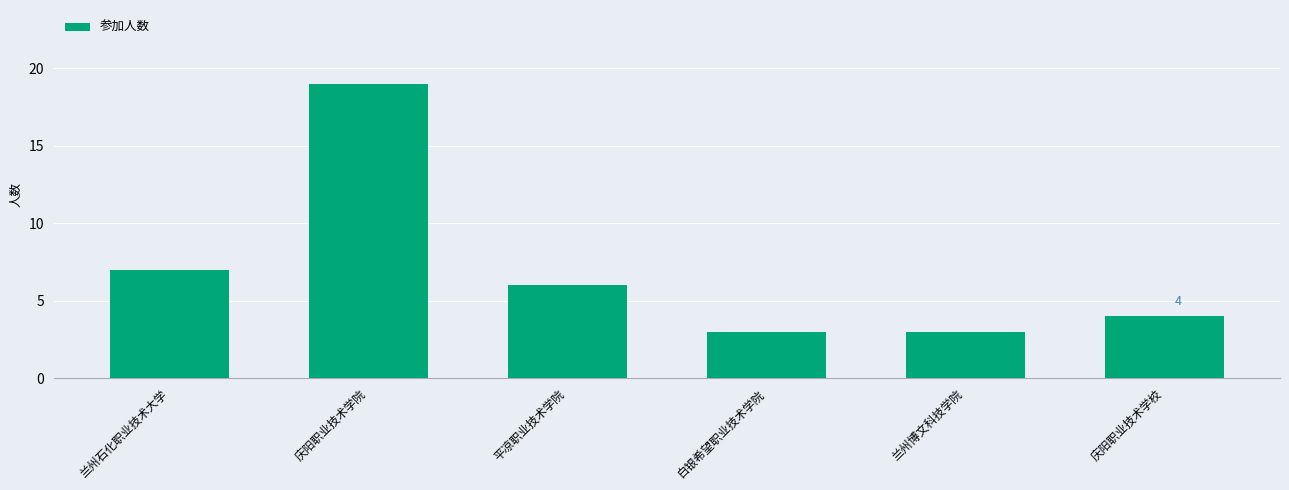

Is it true that the value at 兰州石化职业技术大学 is 12?

False